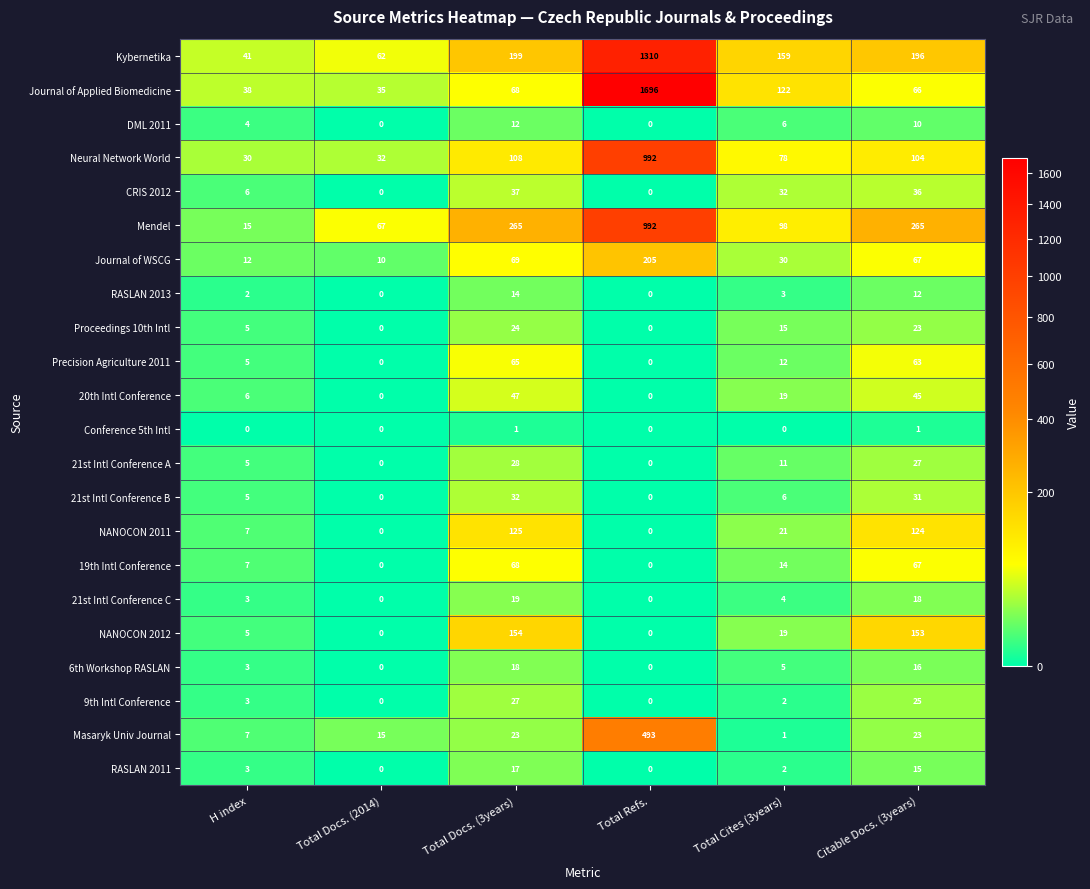

Which series has the widest spread of values?

Journal of Applied Biomedicine